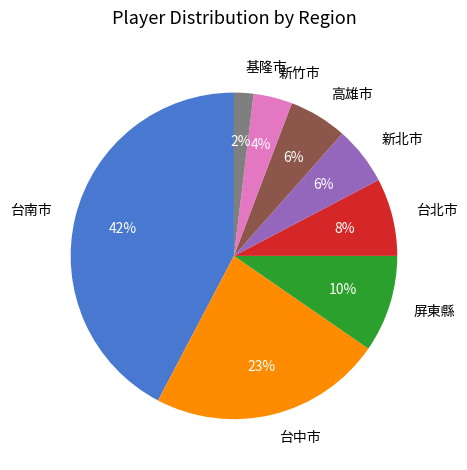

The 台中市 slice represents 11% of the pie. True or false?

False